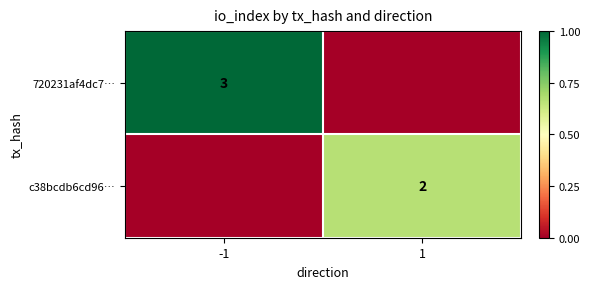

What is the difference between the c38bcdb6cd96… values at 1 and -1?

0.7